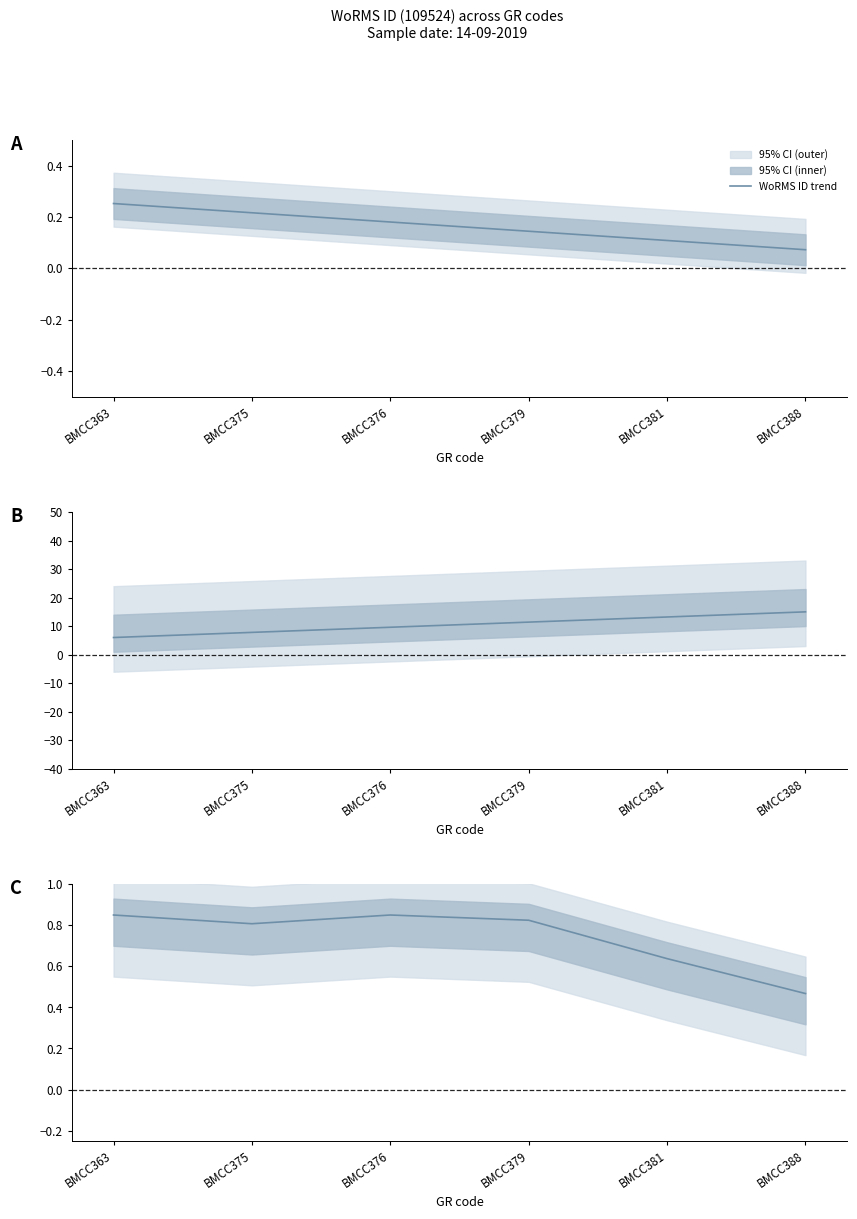

Count the number of categories in the chart.

6